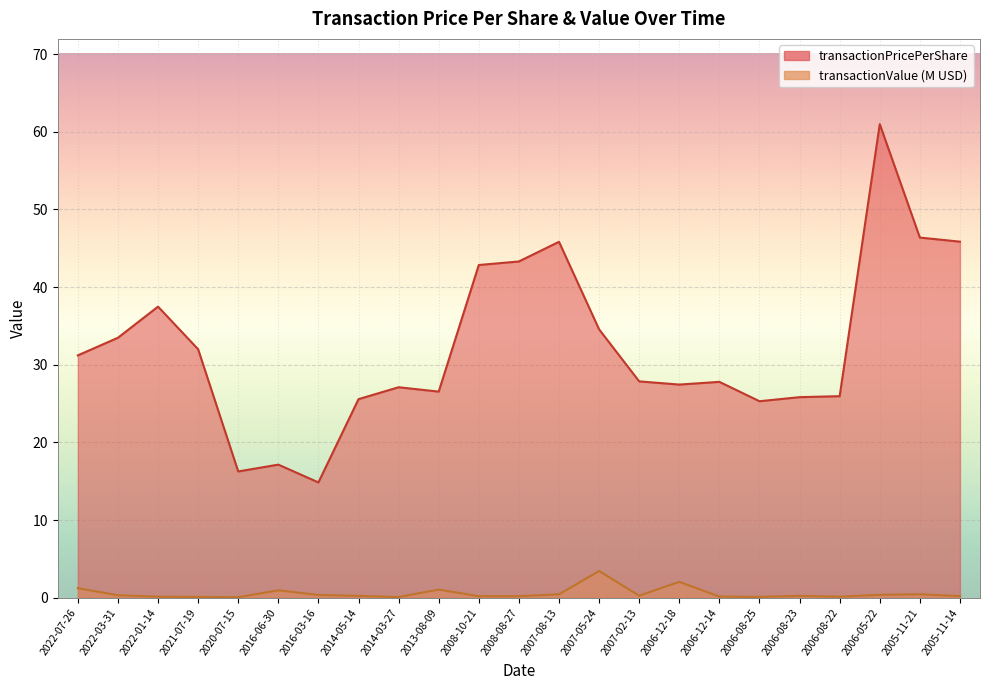

True or false: transactionValue and transactionPricePerShare intersect in this chart.

False